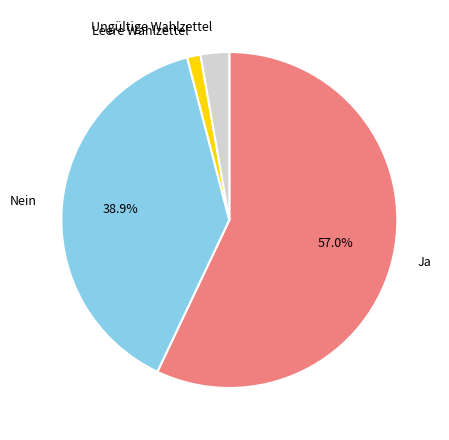

Rank the categories by value from lowest to highest.

Leere Wahlzettel, Ungültige Wahlzettel, Nein, Ja